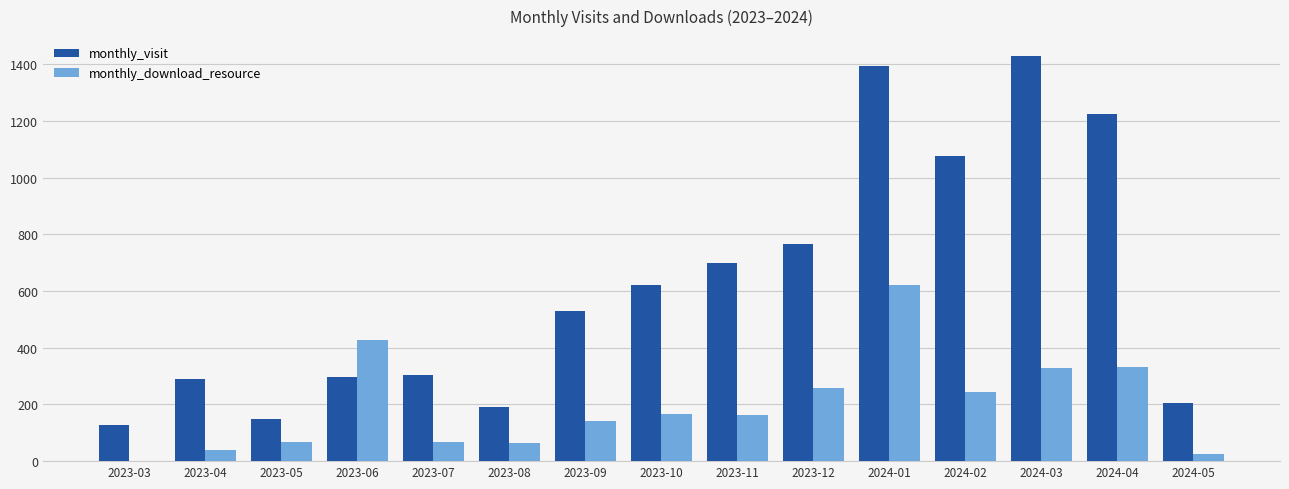

What is the maximum value for monthly_download_resource?

622